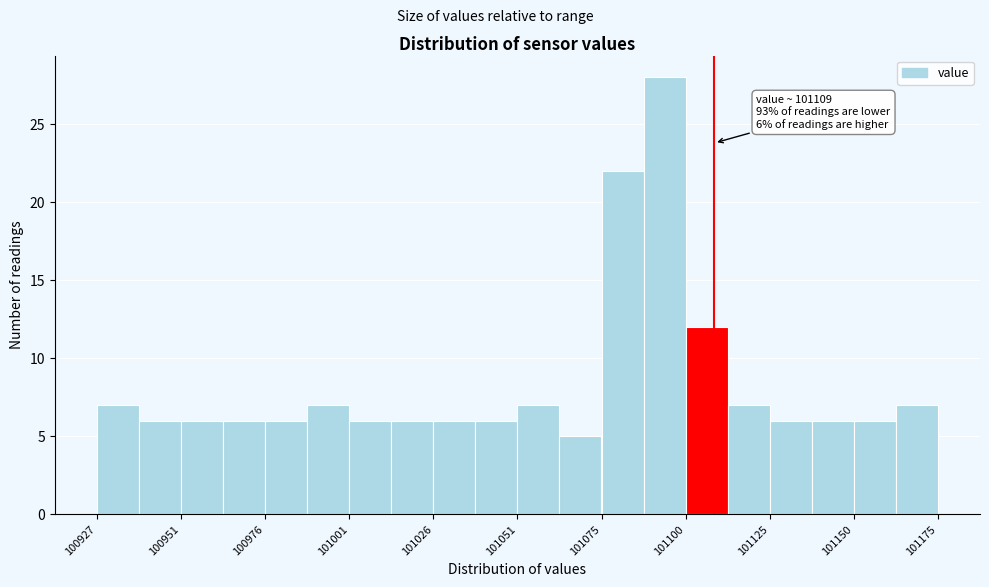

Read against the x-axis, roughly where is the centre of the tallest bar?

101095